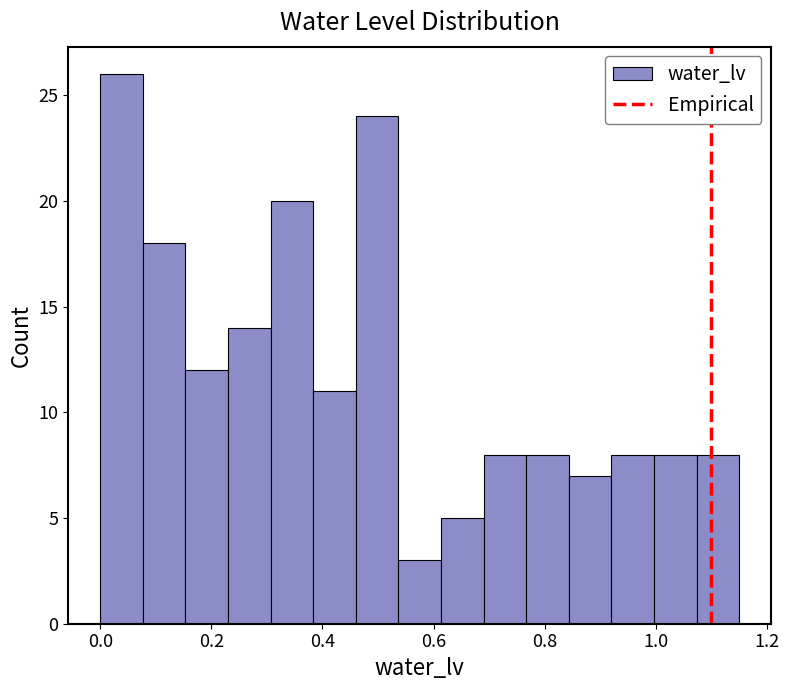

Read against the x-axis, roughly where is the centre of the tallest bar?

0.04